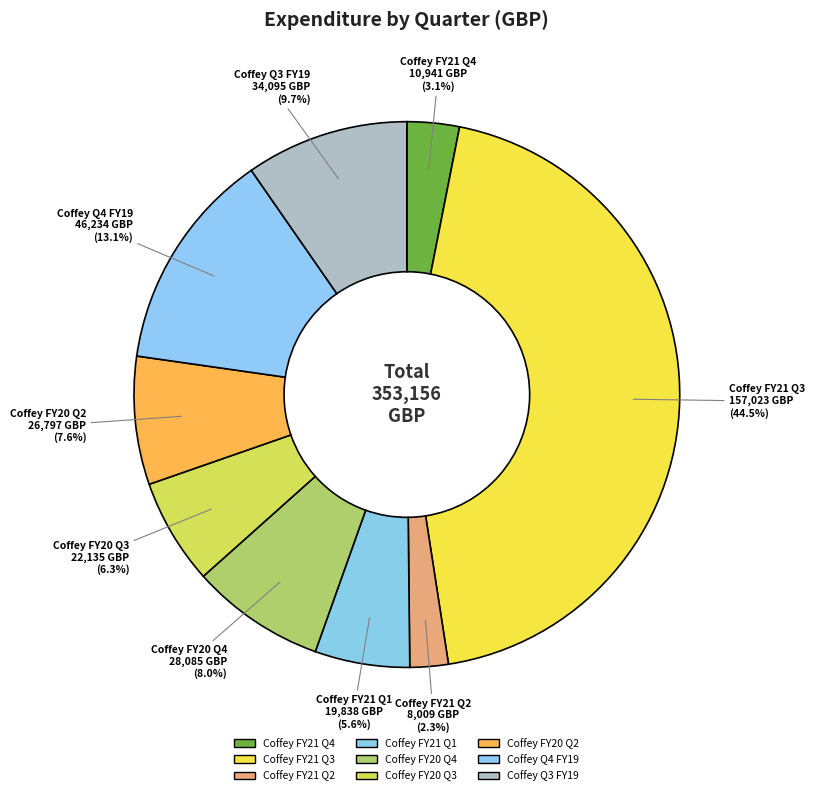

To the nearest percent, what is the average slice percentage?

11%